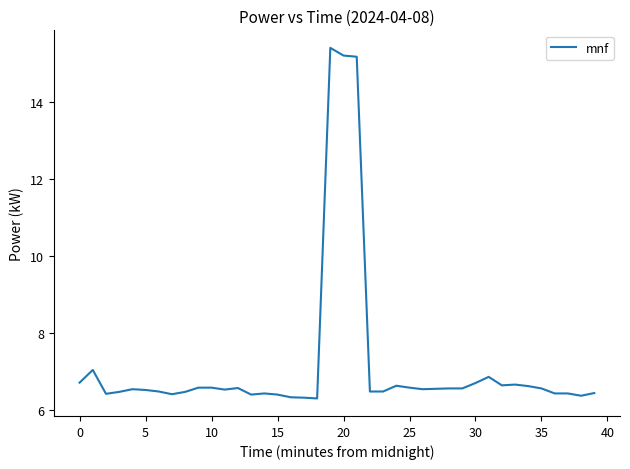

What is the difference between the maximum and minimum values?

9.1